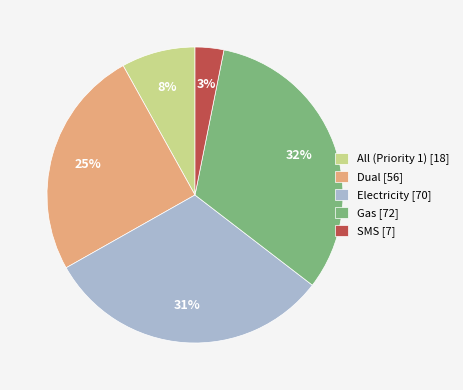

What percentage is the SMS slice, to the nearest percent?

3%